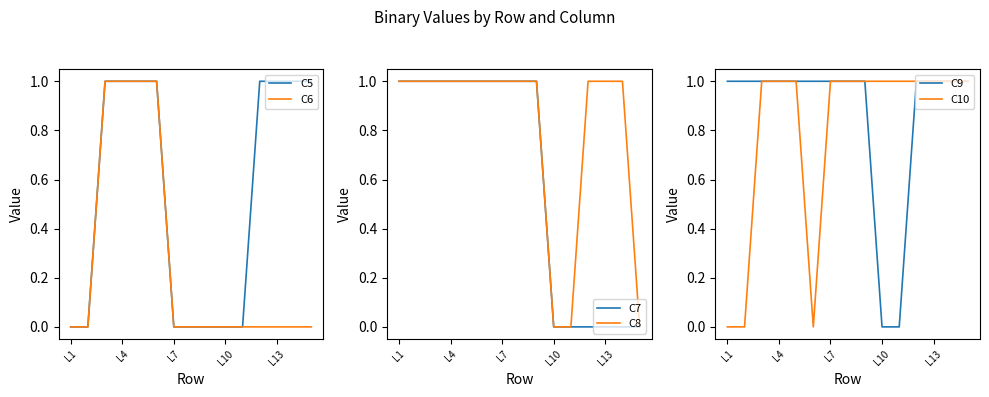

True or false: C5 has a value of 1 at 7.

False